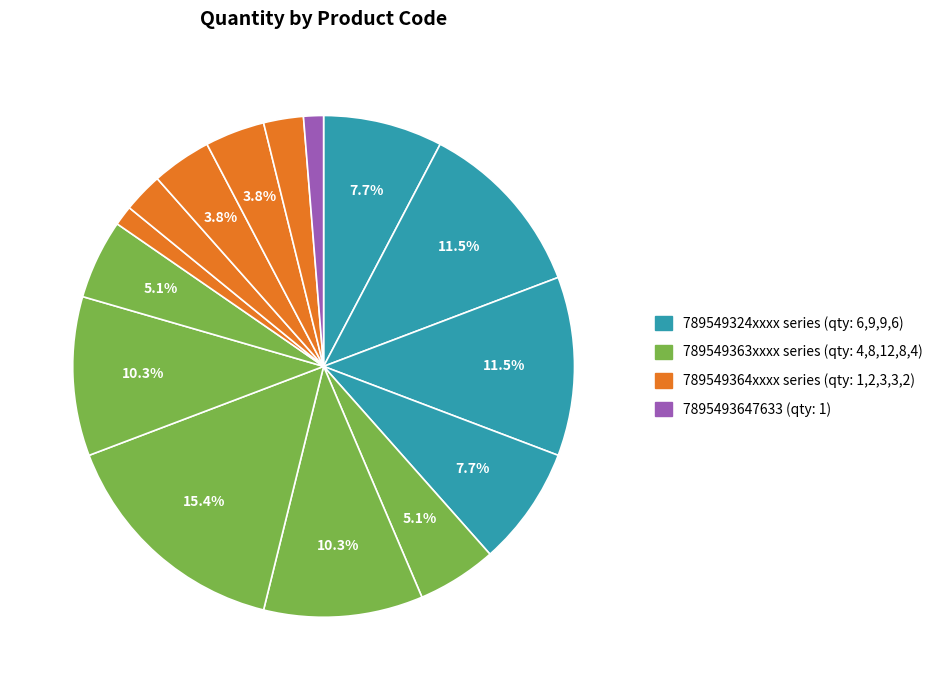

Is there a majority slice in this chart?

No